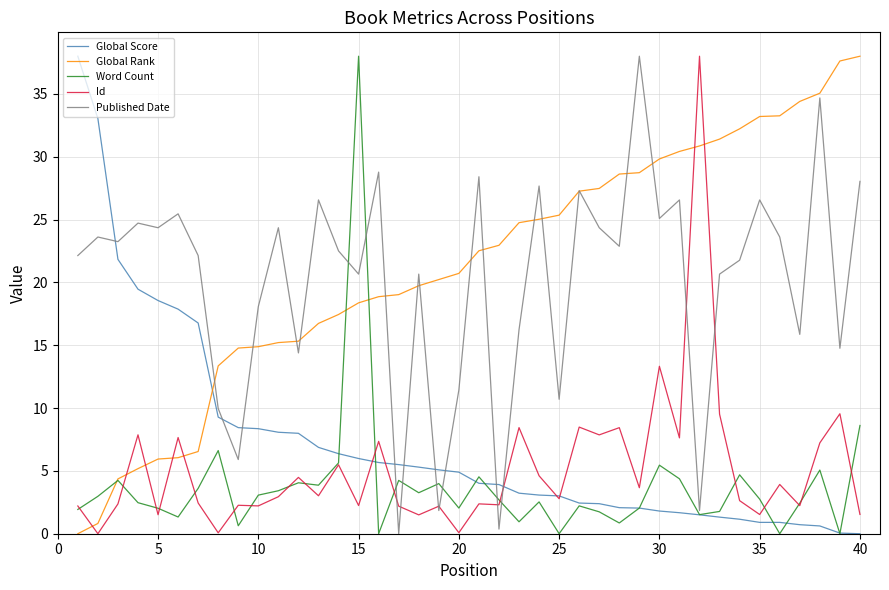

What is the maximum value for Global Rank?

38.0